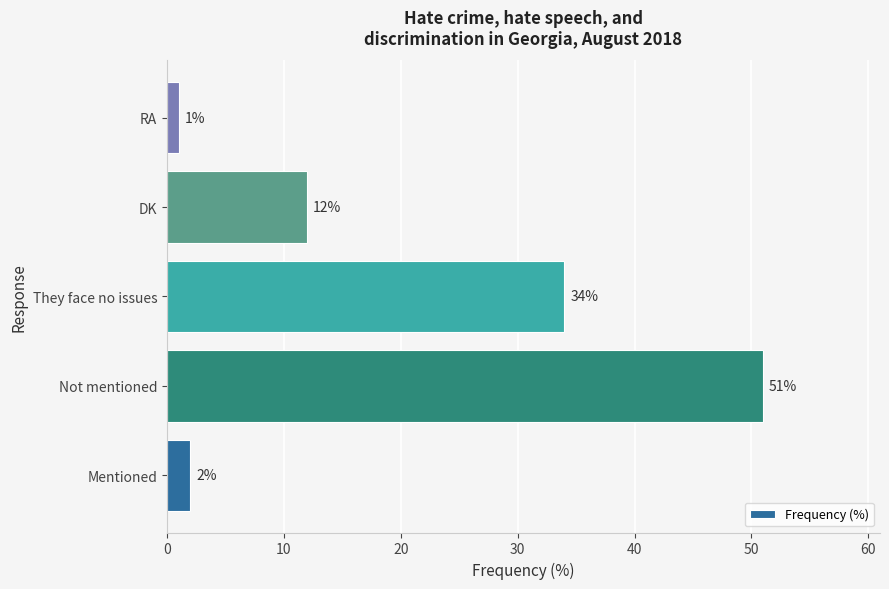

True or false: the data shows 2 at Mentioned.

True